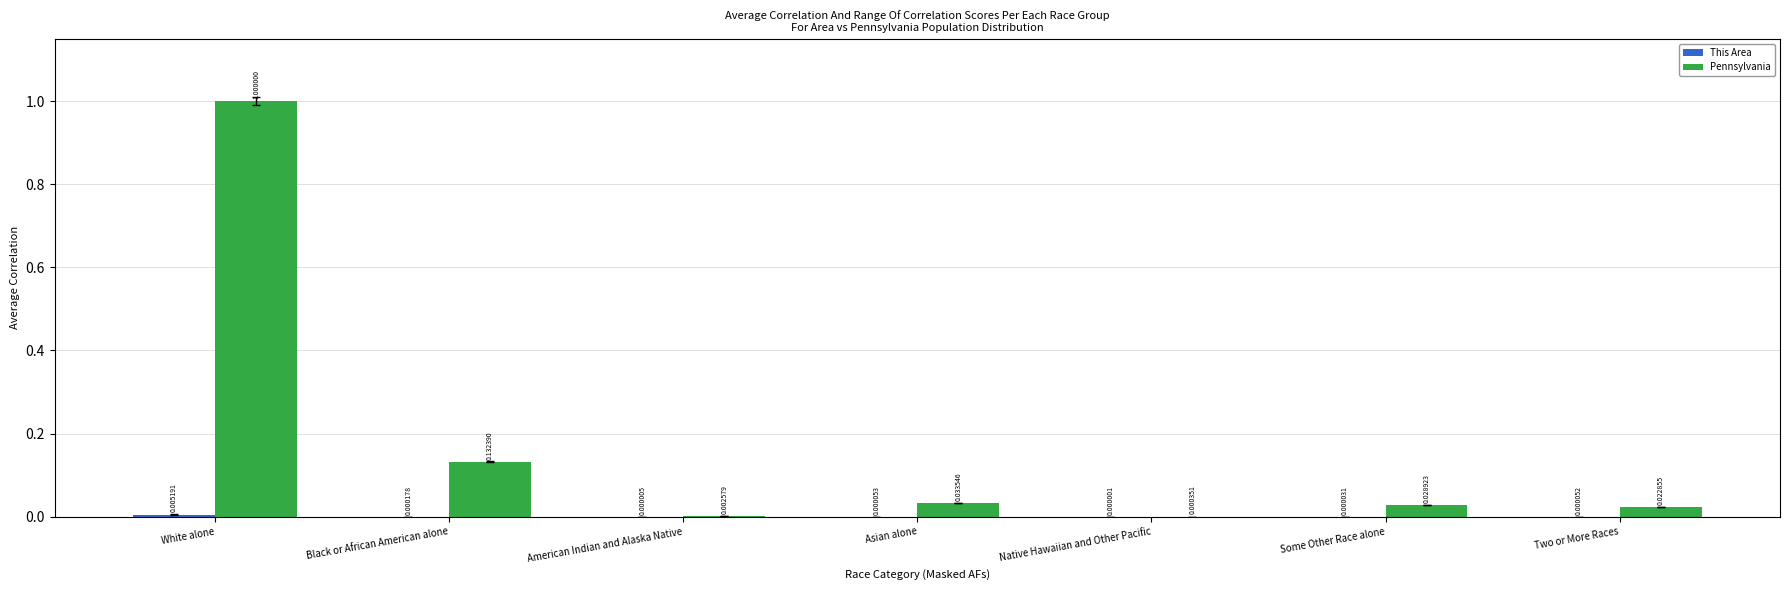

At which category does the chart reach its peak across all series?

White alone